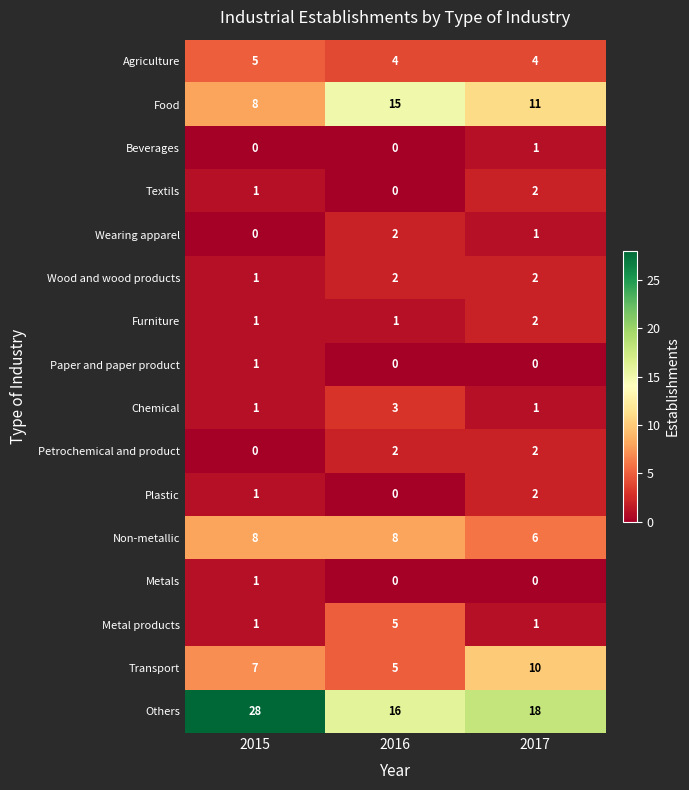

Count the number of categories in the chart.

3